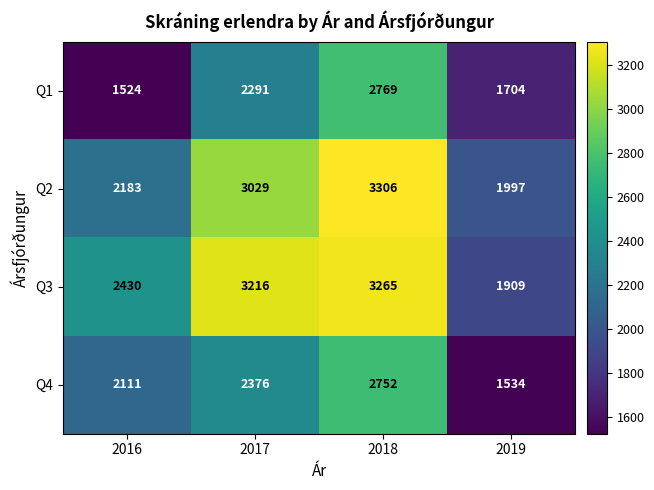

What is the lowest value of the Q3 series?

1909